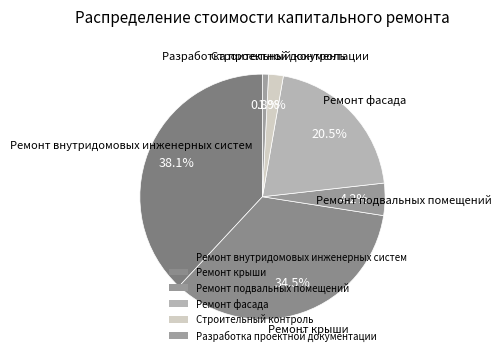

Does any single category account for the majority?

No